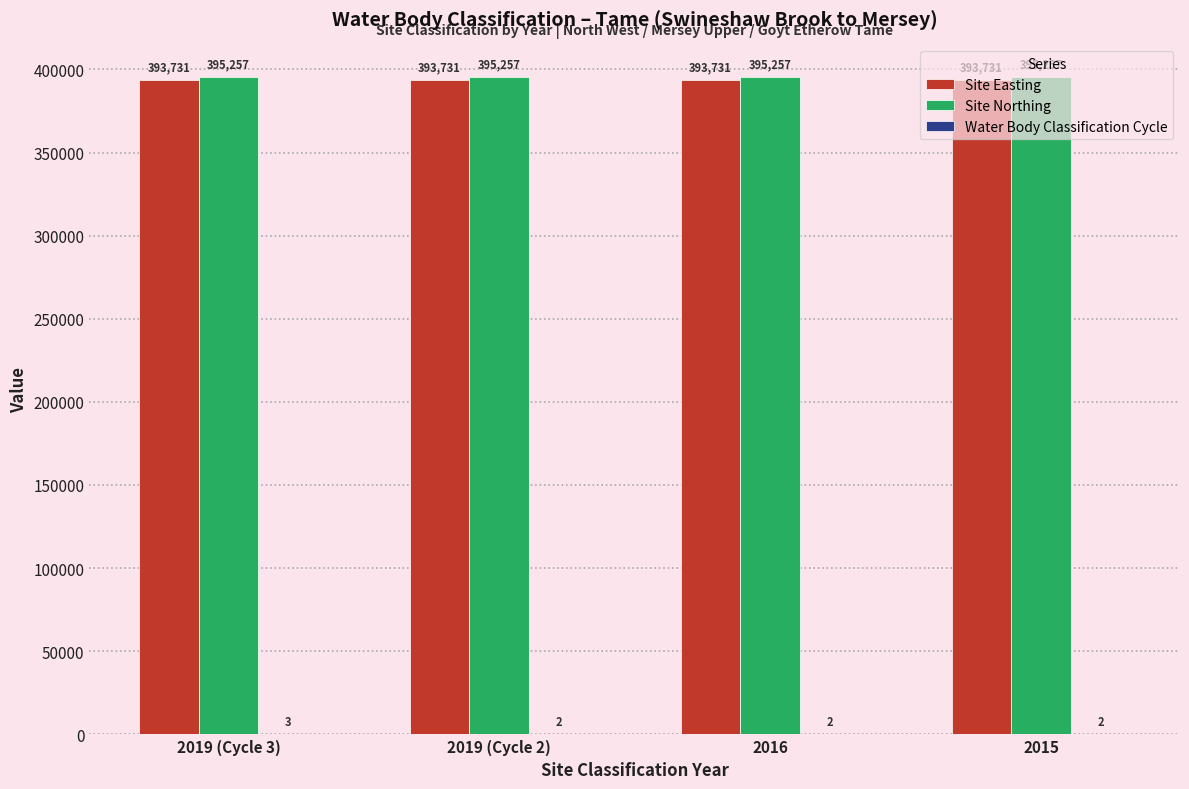

What is the total value across all series at 2019 (Cycle 3)?

788991